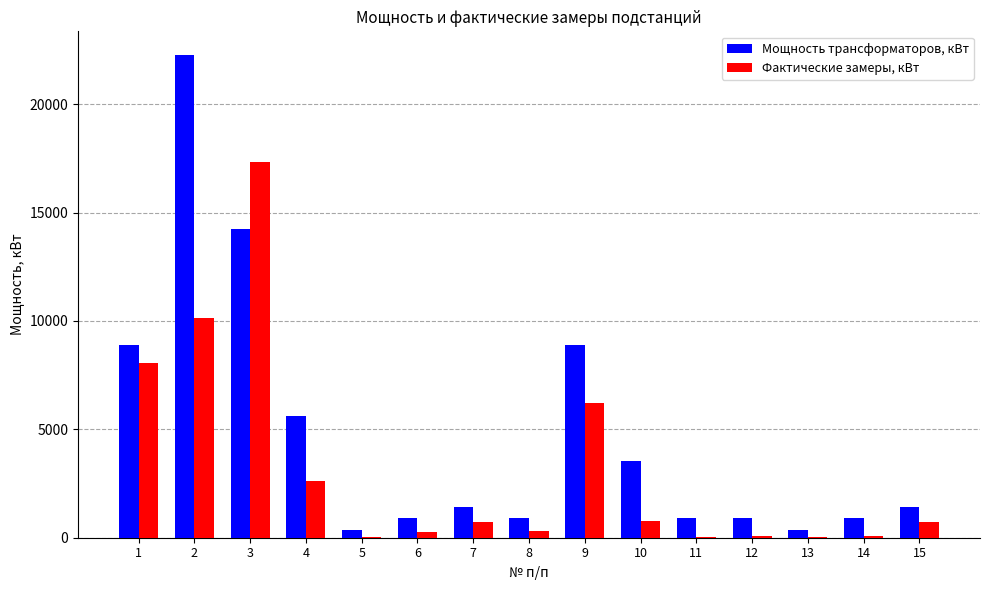

The value of Фактические замеры, кВт at 10 is 791. True or false?

True